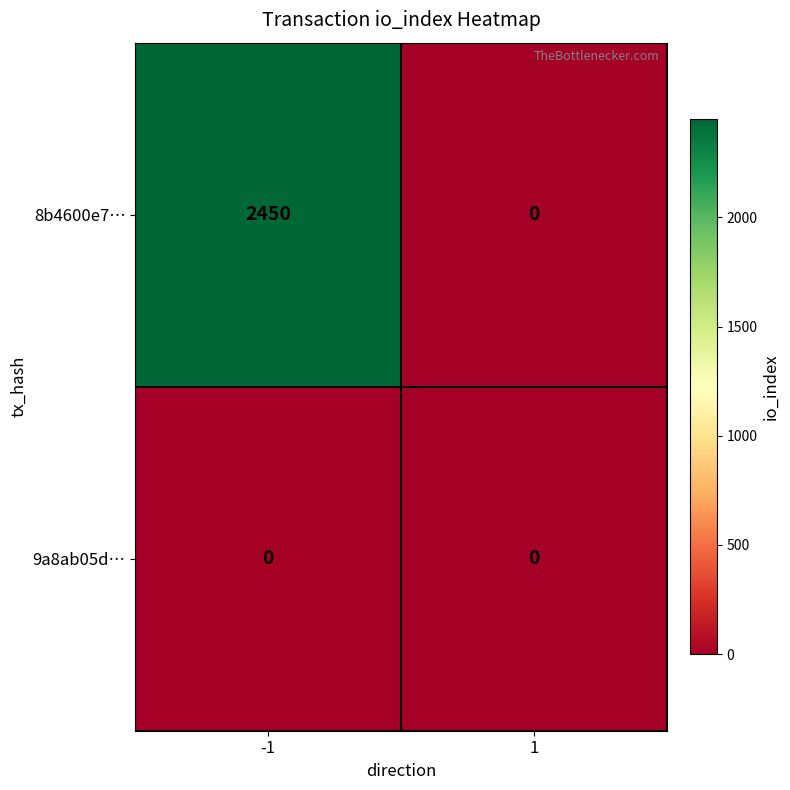

What is the greatest value displayed?

2450